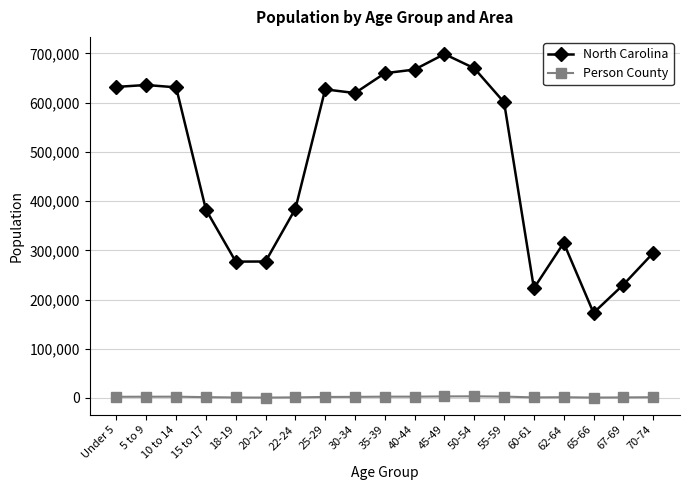

What is the sum of the Person County values at 70-74 and Under 5?

3840